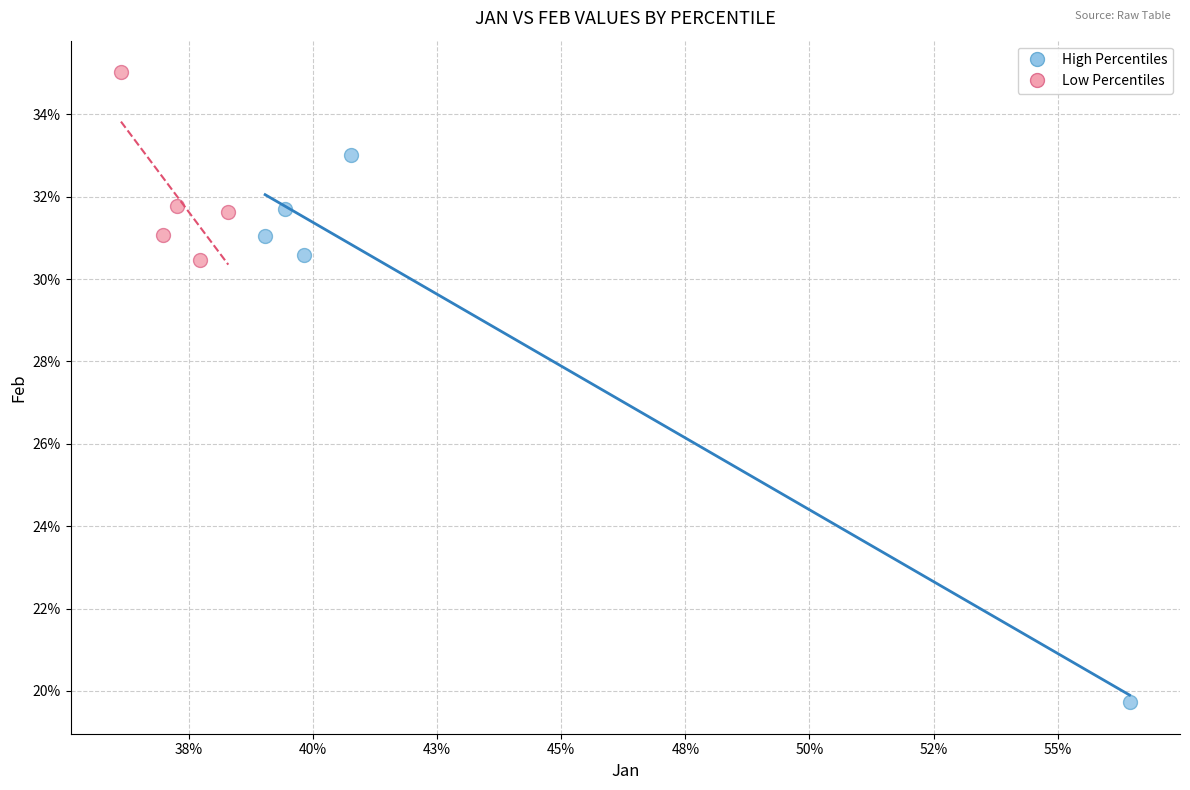

Which series reaches the minimum Y coordinate?

High Percentiles